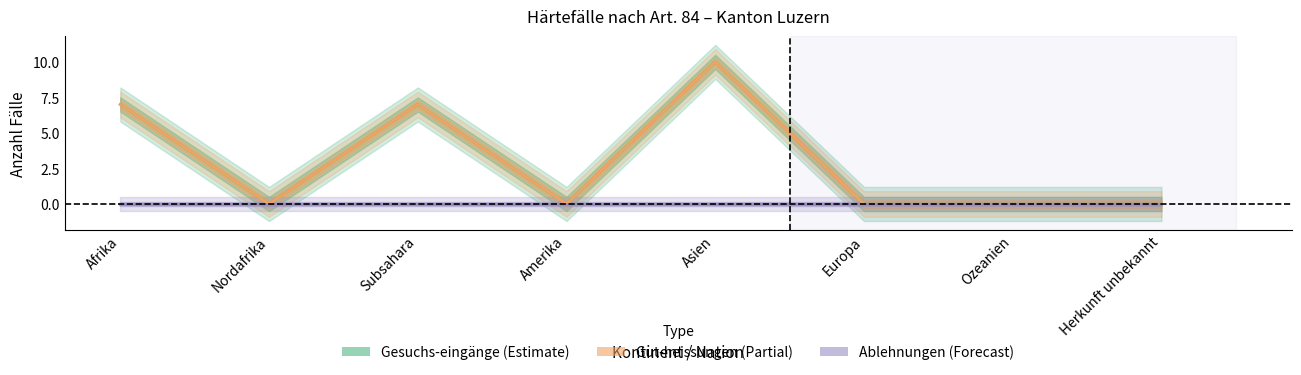

Reading right to left, extract all data points from this chart.

Gesuchs-eingänge: Herkunft unbekannt=0	Ozeanien=0	Europa=0	Asien=10	Amerika=0	Subsahara=7	Nordafrika=0	Afrika=7
Gut-heissungen: Herkunft unbekannt=0	Ozeanien=0	Europa=0	Asien=10	Amerika=0	Subsahara=7	Nordafrika=0	Afrika=7
Ablehnungen: Herkunft unbekannt=0	Ozeanien=0	Europa=0	Asien=0	Amerika=0	Subsahara=0	Nordafrika=0	Afrika=0